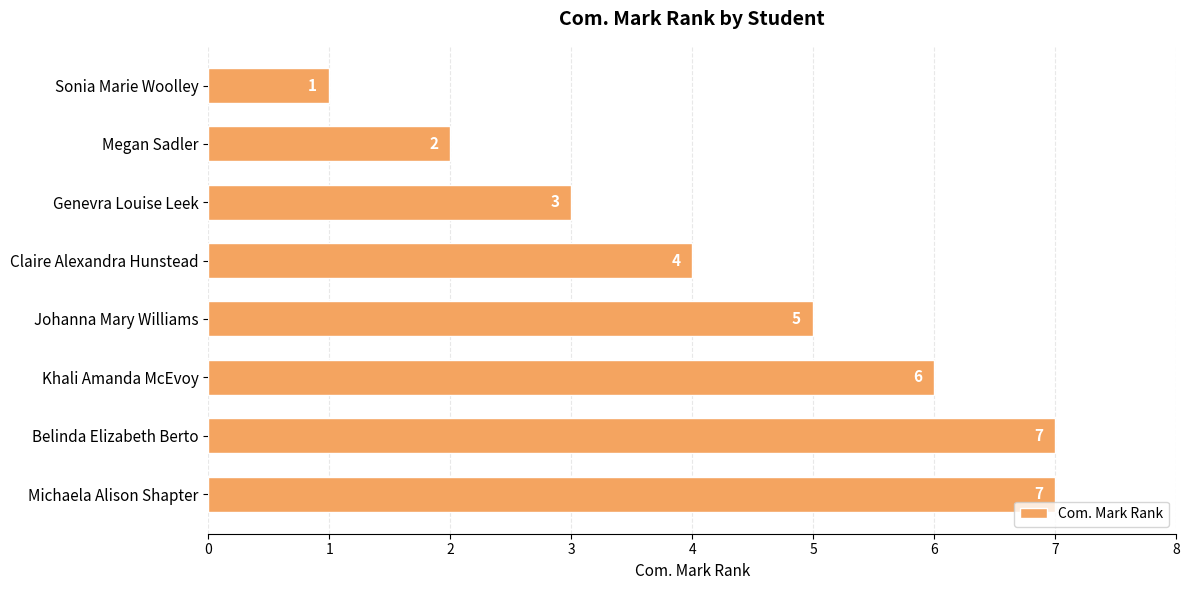

What is the change in value from Genevra Louise Leek to Michaela Alison Shapter?

+4